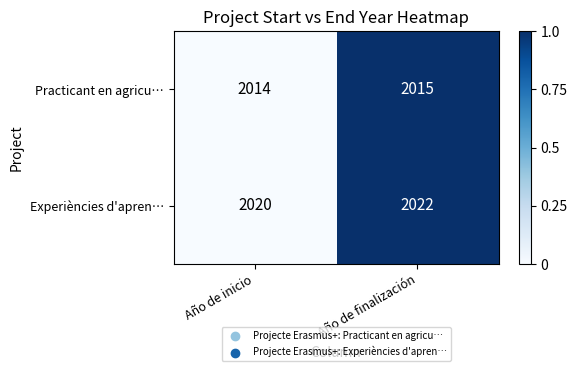

Where is Practicant en agricu… nearest to the value 2014?

Año de inicio